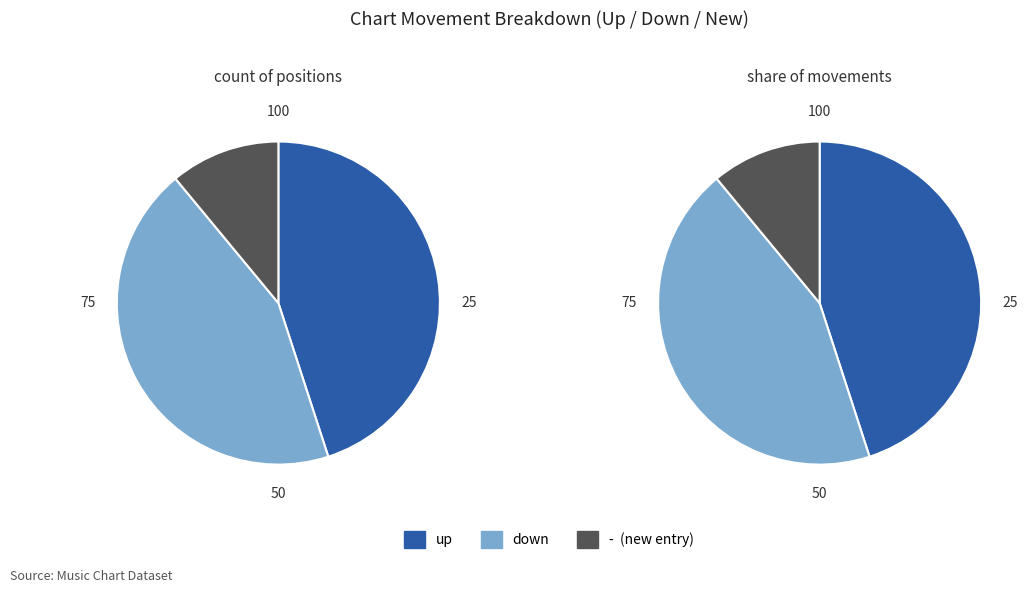

To the nearest percent, what is the average slice percentage?

33%